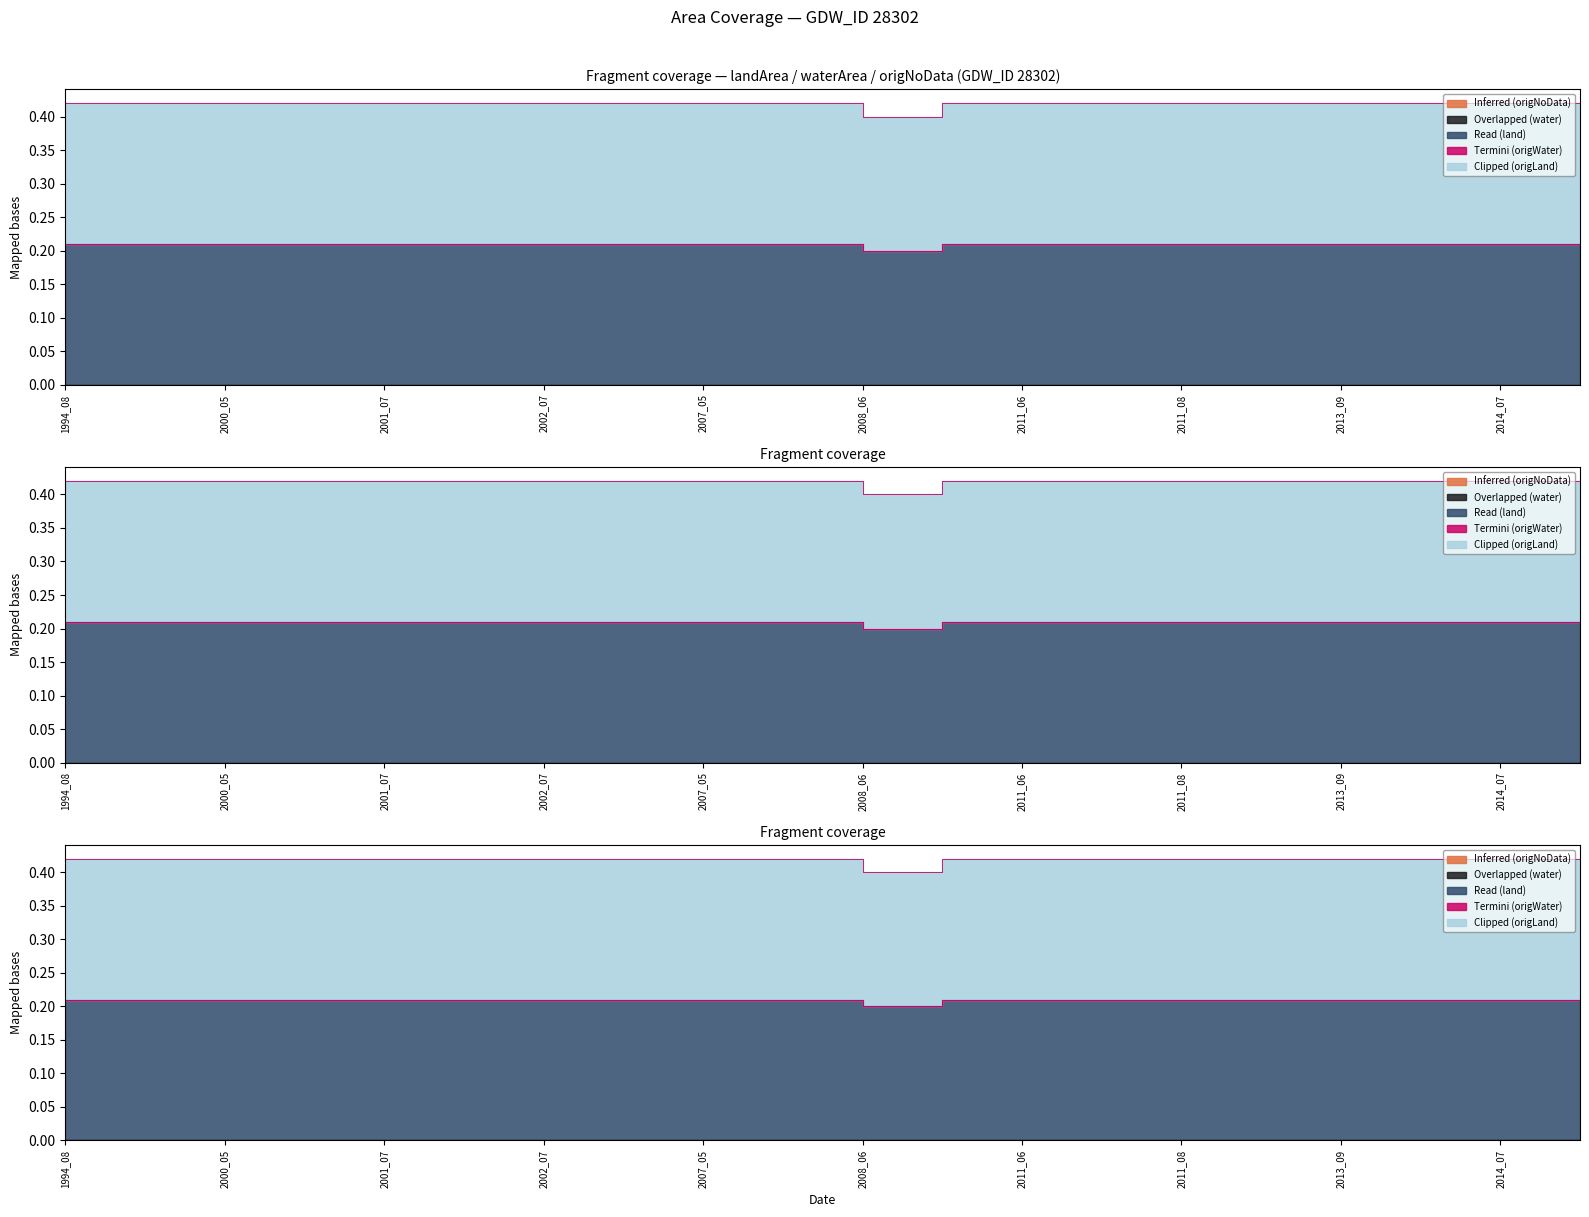

Which category has the highest value in the waterArea series?

1994_08